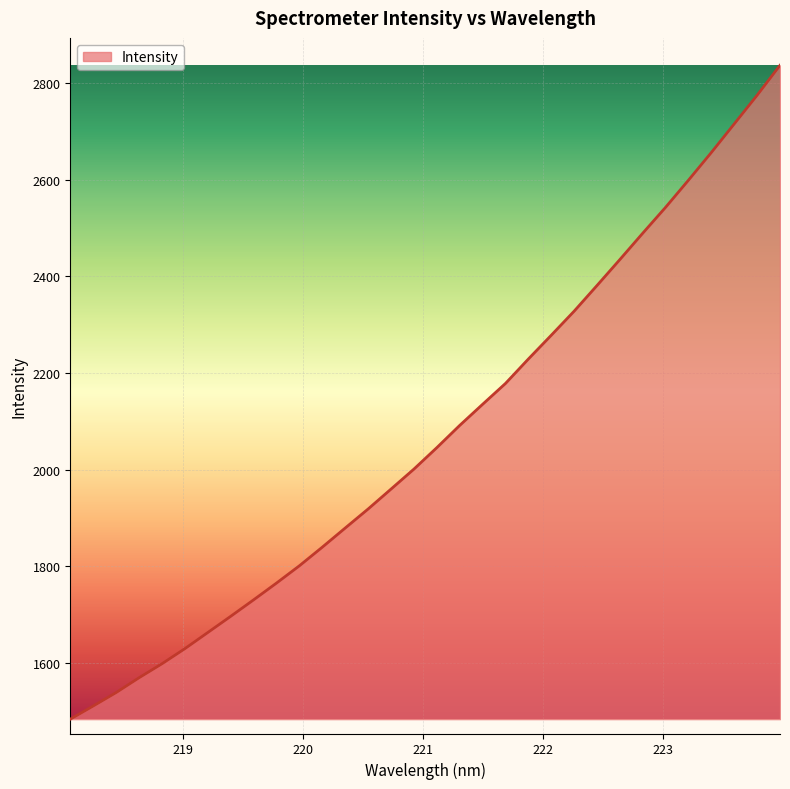

What is the difference between the maximum and minimum values?

1351.8